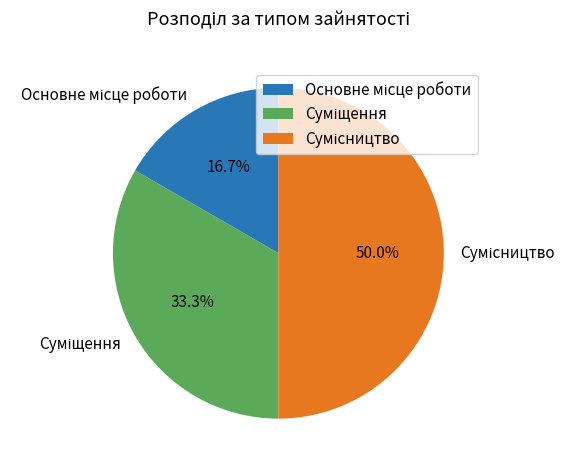

How many segments does this pie chart have?

3